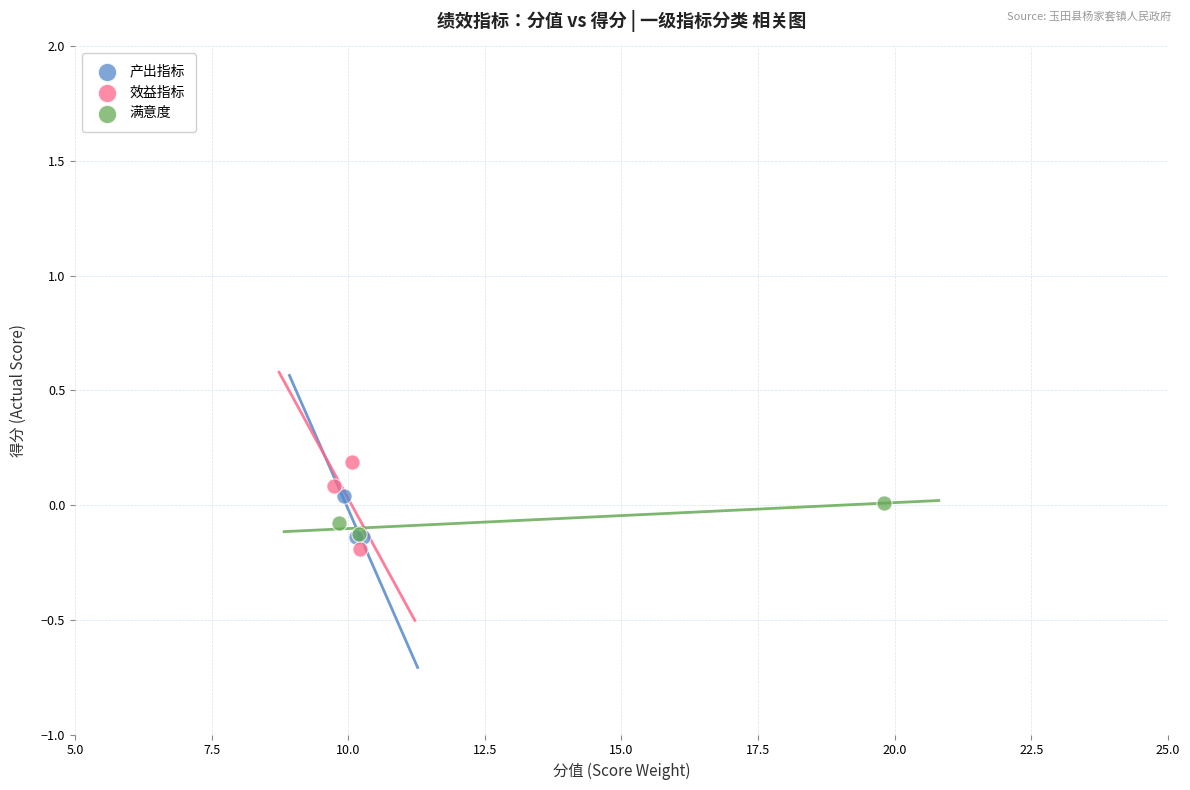

Which series contains the highest Y value?

效益指标